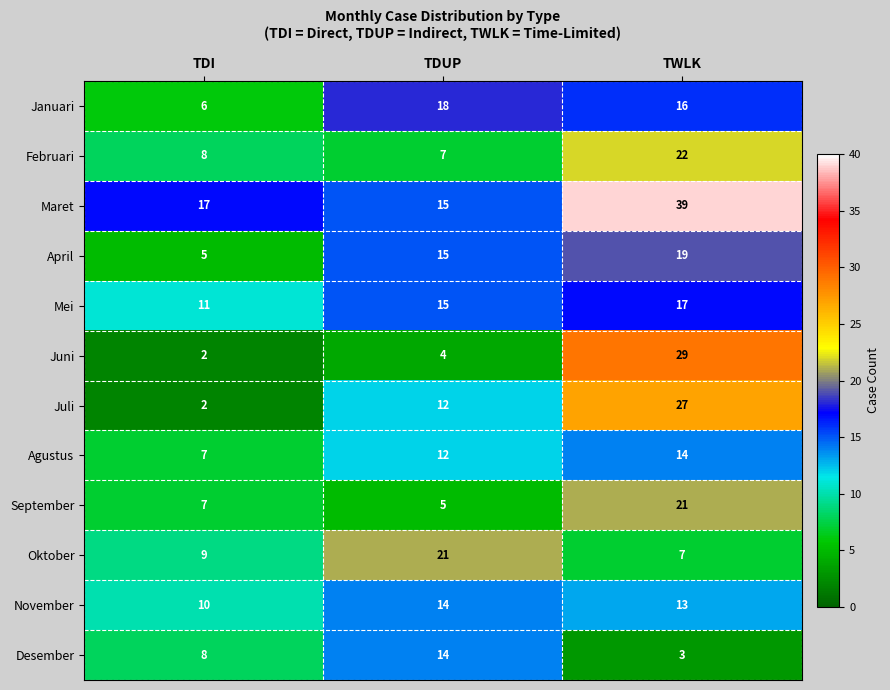

How many data points does each series have?

3